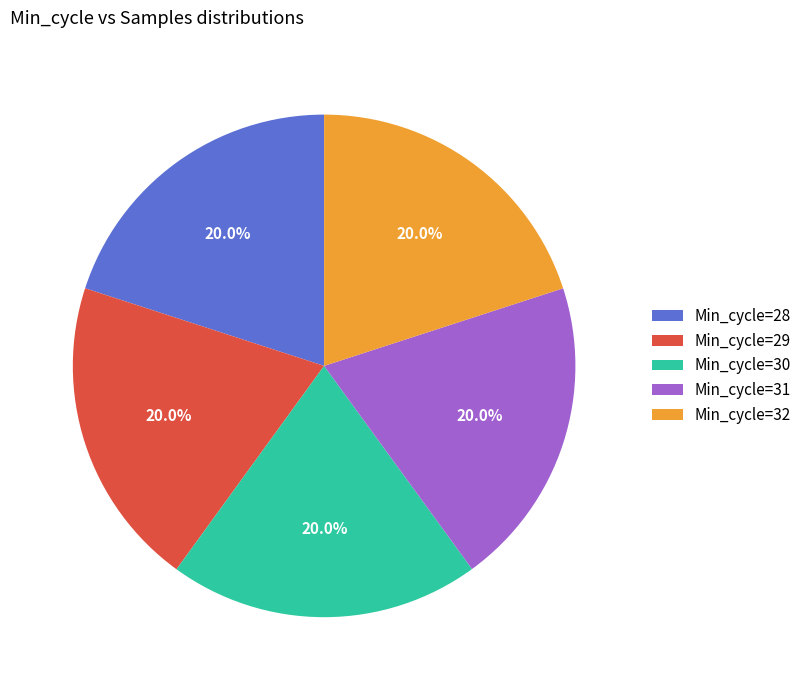

What percentage is NOT represented by Min_cycle=30?

80.0%